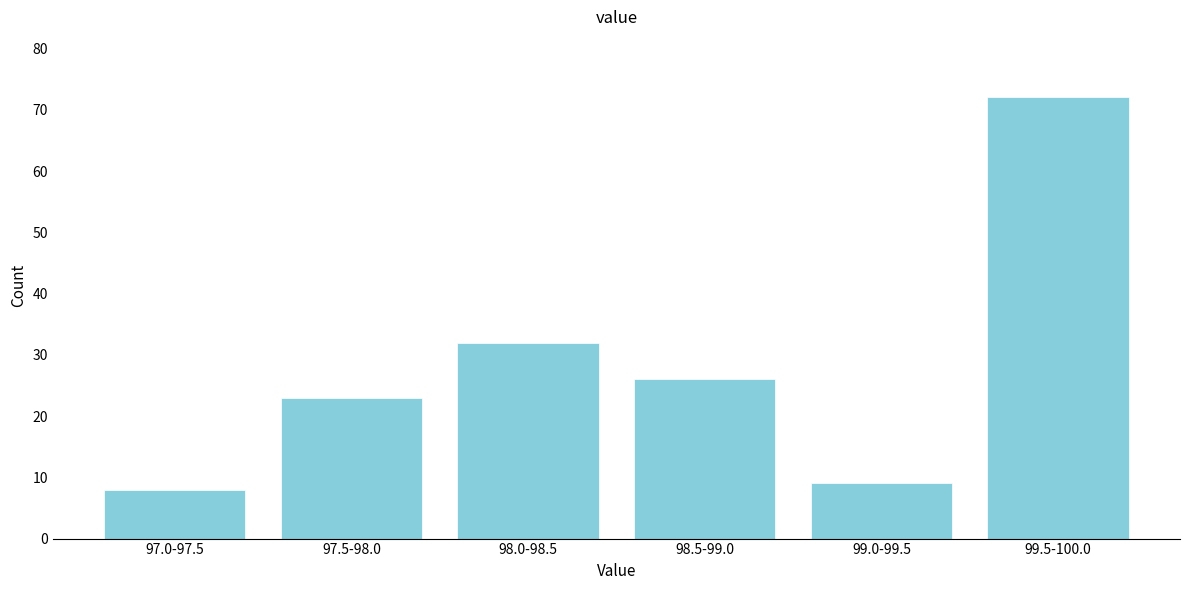

Reading right to left, extract all data points from this chart.

72	9	26	32	23	8